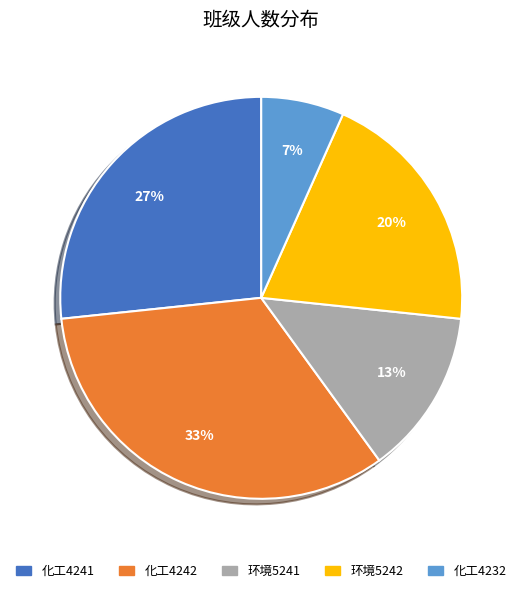

To the nearest percent, what is the average slice percentage?

20%